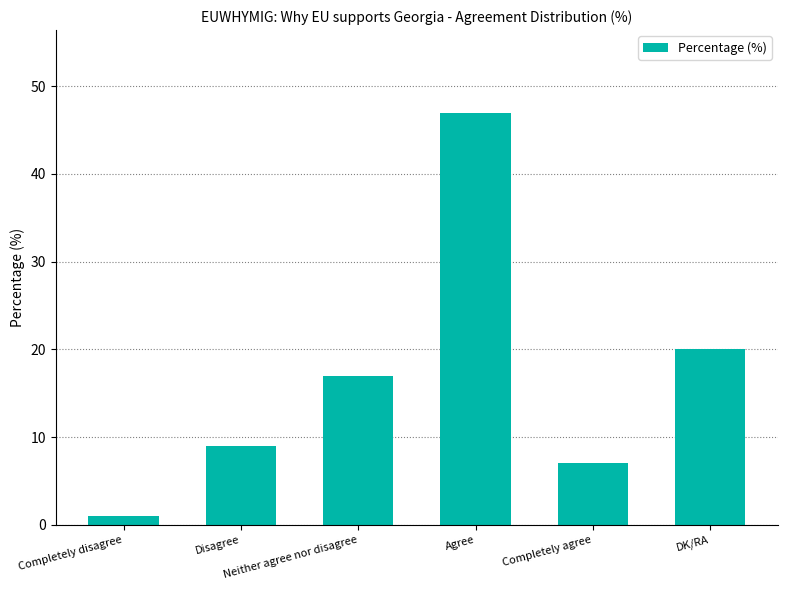

Which category has the highest value across all series?

Agree